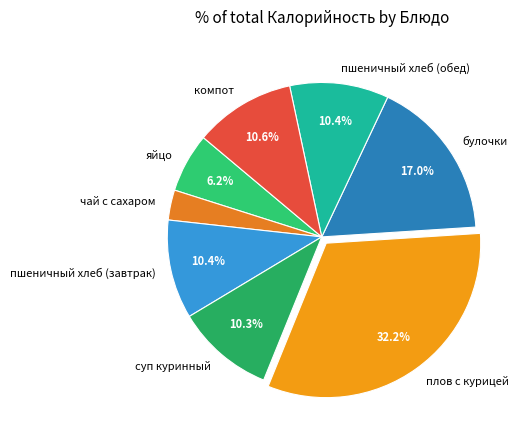

Do чай с сахаром and суп куринный together represent more than half of the pie?

No